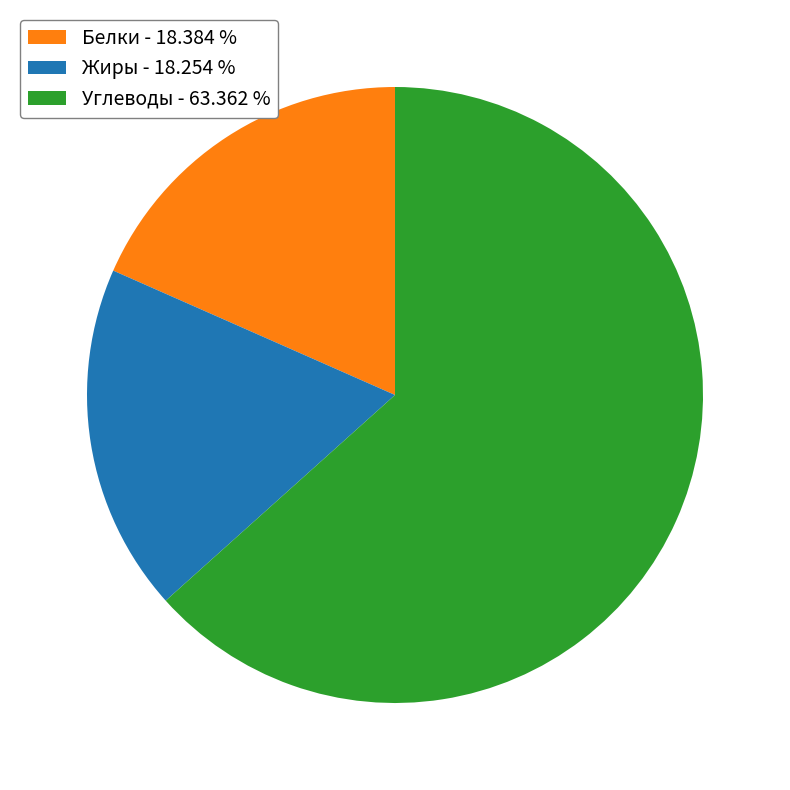

How many slices are in this pie chart?

3